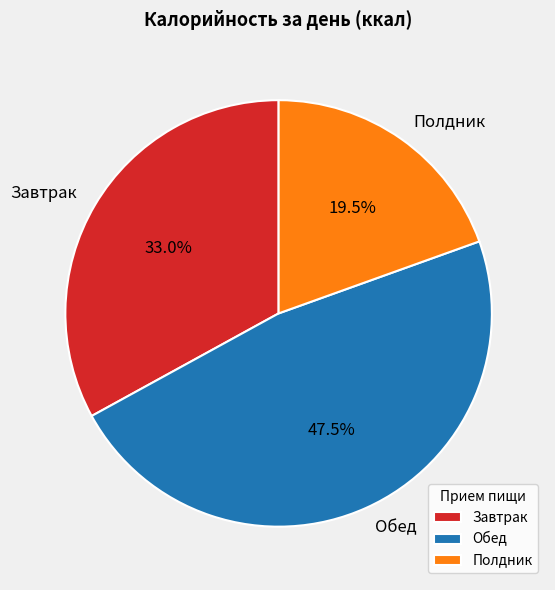

What is the ratio of the value at Завтрак to the value at Полдник?

1.7